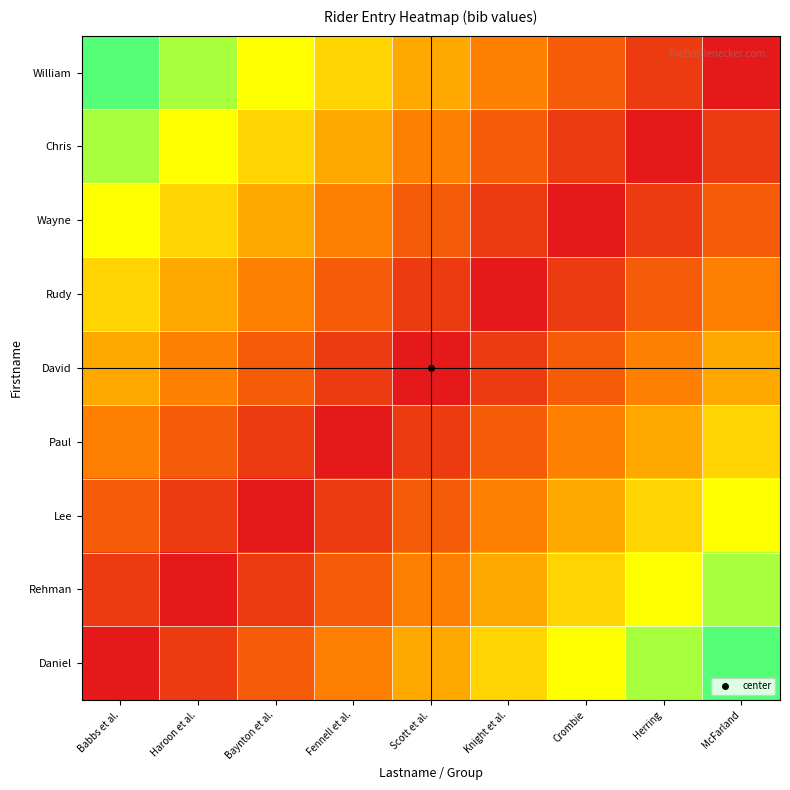

At Babbs et al., list the series in order from smallest to largest.

Daniel, Rehman, Lee, Paul, David, Rudy, Wayne, Chris, William